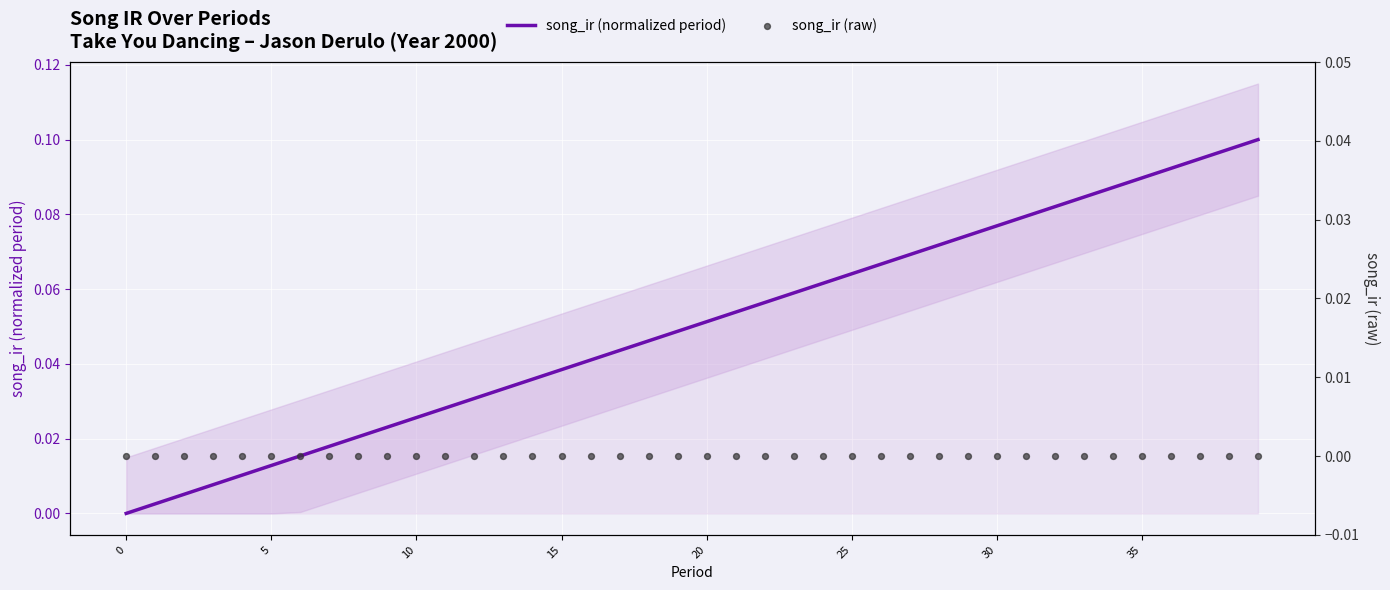

Which series reaches the maximum Y coordinate?

song_ir (normalized period)